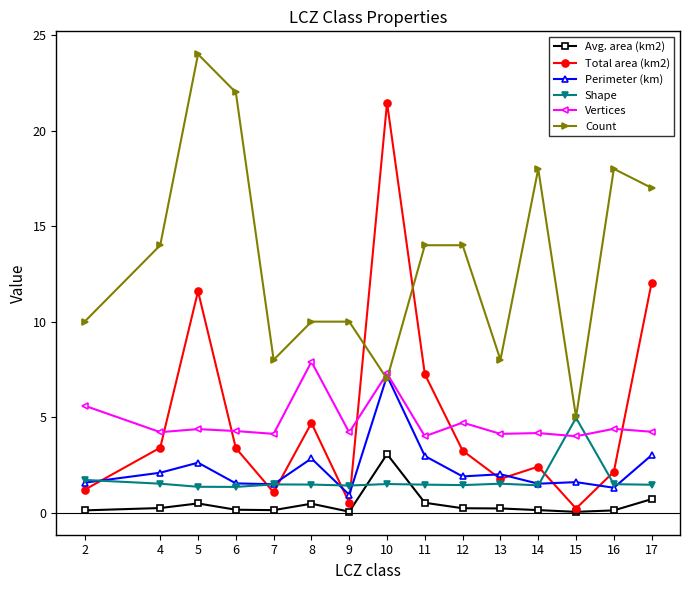

What is the greatest value displayed?

24.0